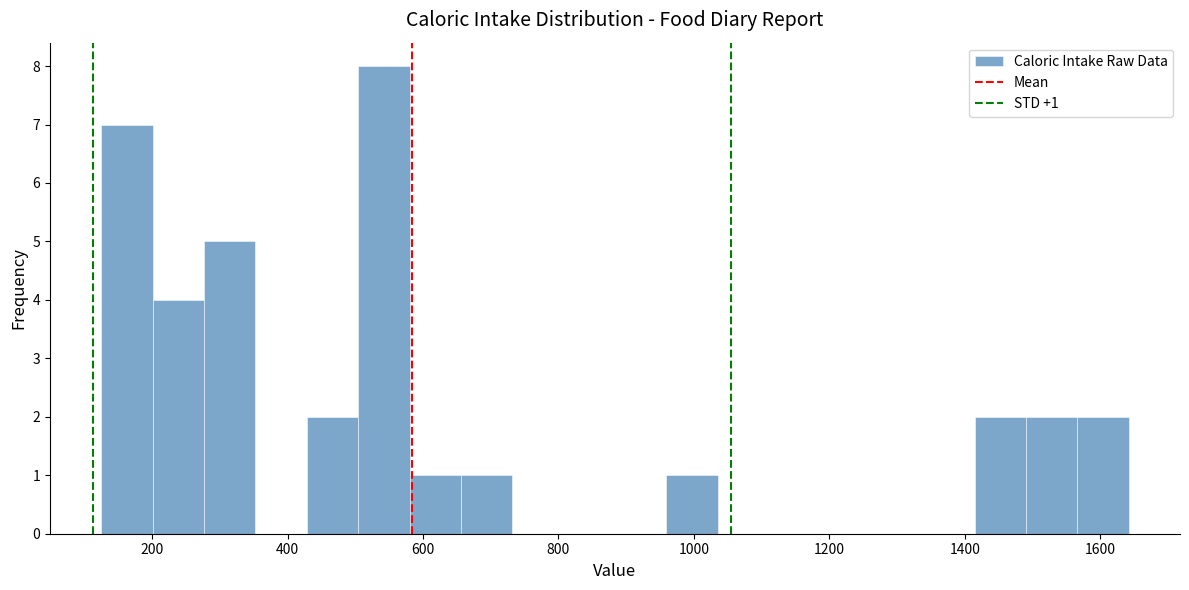

Around what value on the x-axis is the tallest bar? Give the approximate position of its centre, as read against the axis.

540